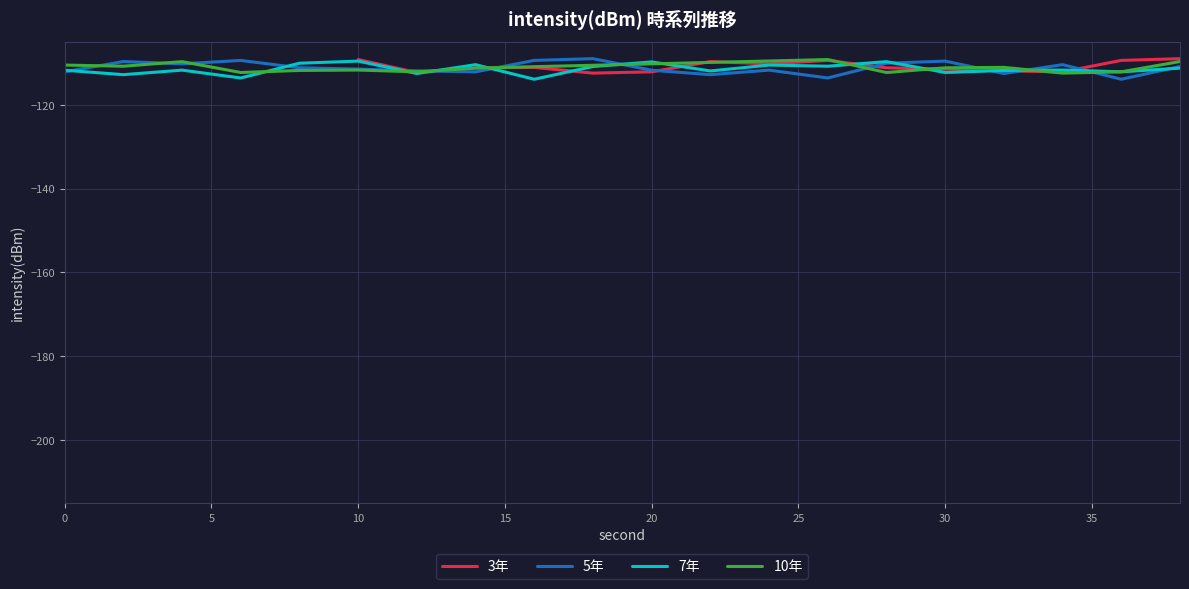

True or false: 5年 has a value of -31.4 at 10.

False